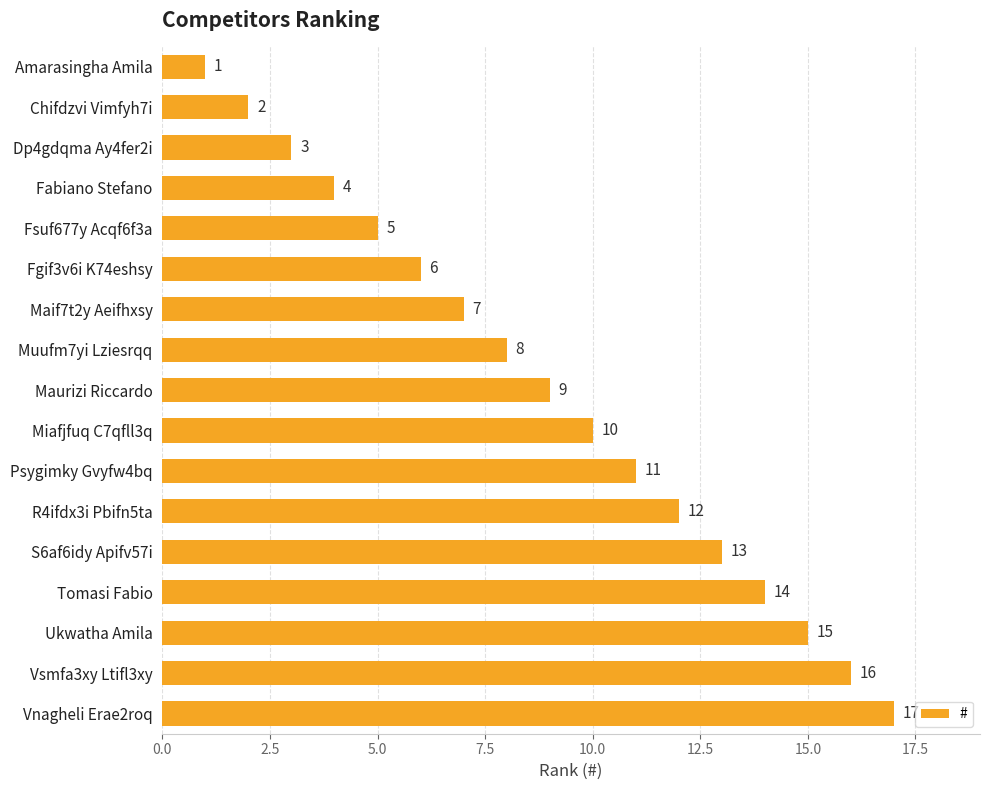

What position from the bottom is R4ifdx3i Pbifn5ta?

6